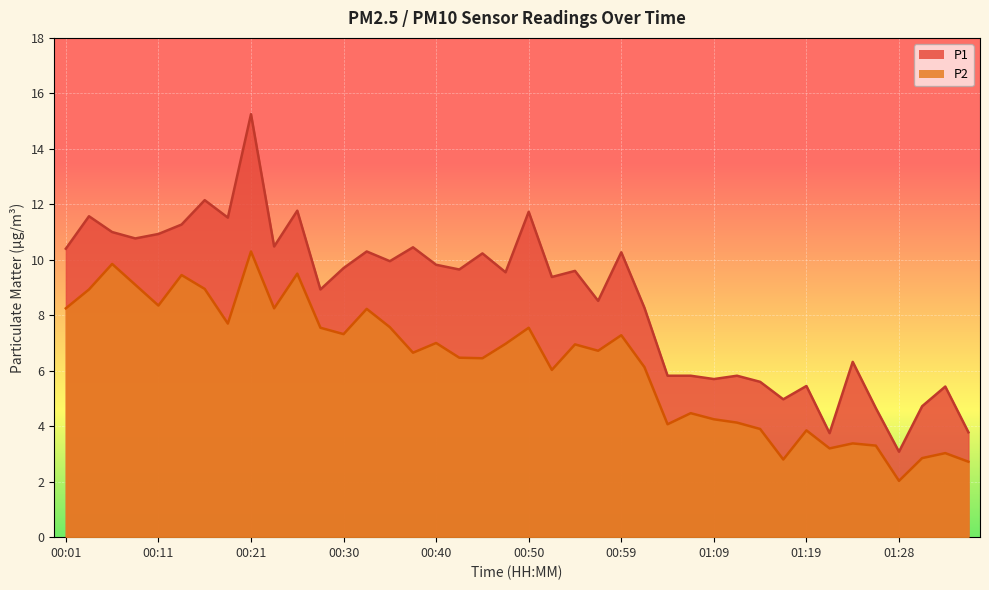

At which category is the sum across all series the highest?

00:21